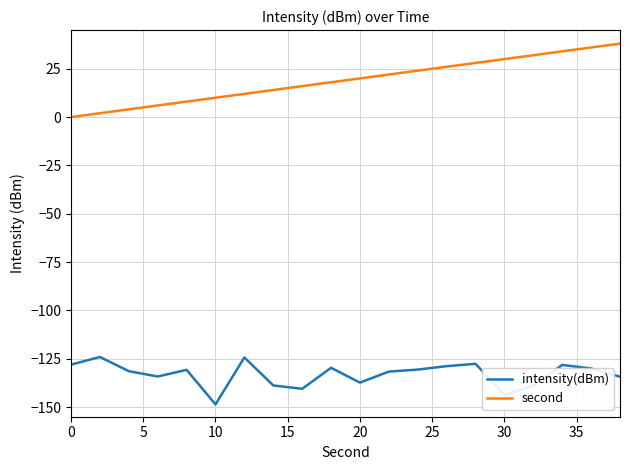

Which series has the largest total across all categories?

second